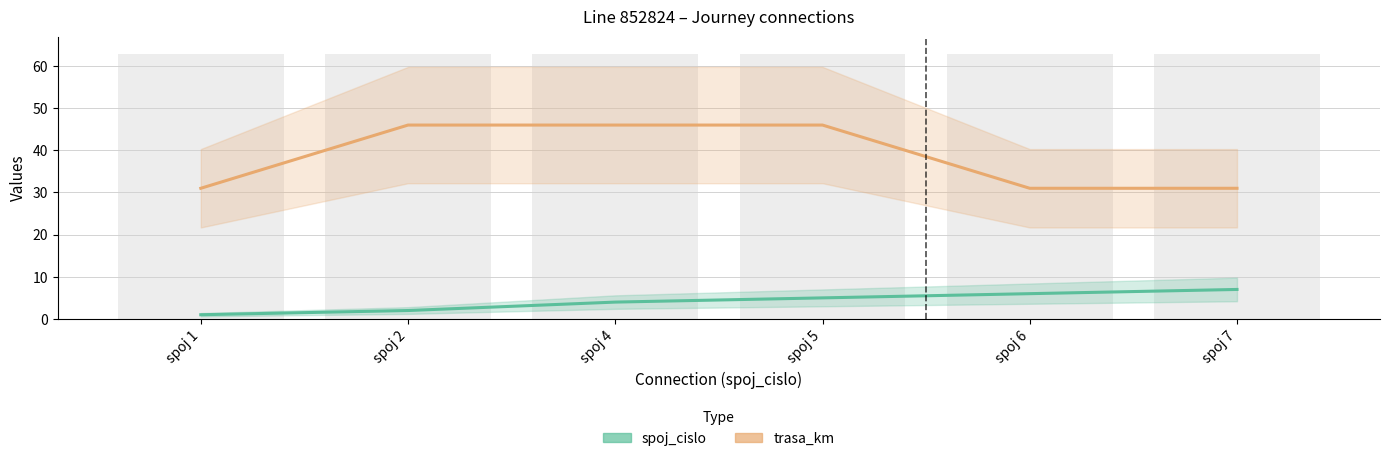

What is the value of the spoj_cislo bar at the 2nd from the left?

2